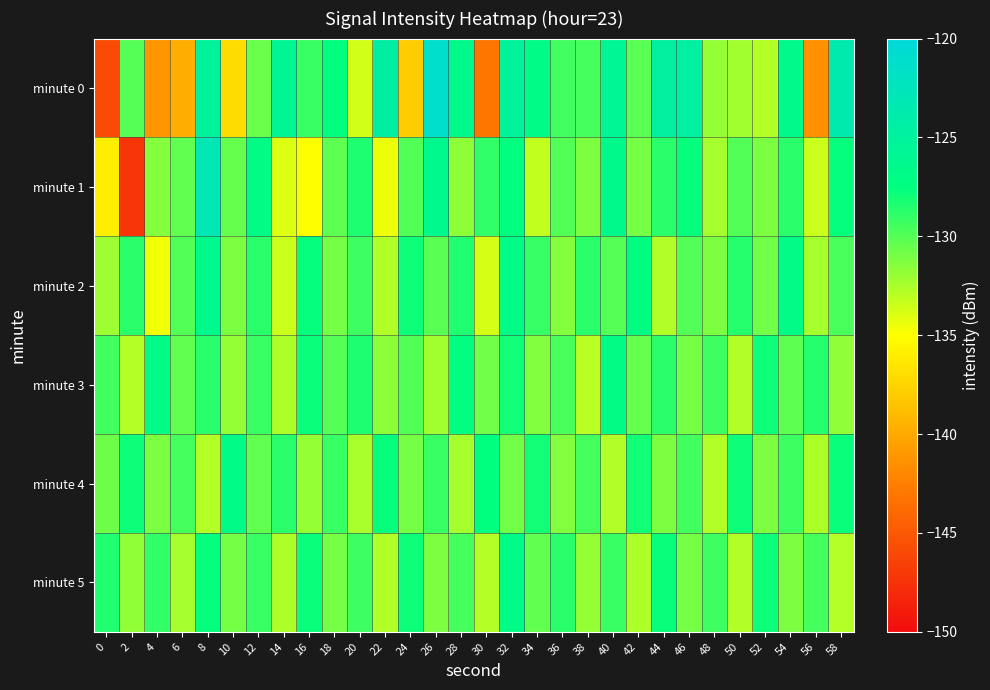

Reading right to left, transcribe all the data shown in this chart.

minute 0: 58=-123.6	56=-141.4	54=-126.6	52=-132.9	50=-132.3	48=-131.9	46=-124.6	44=-124.8	42=-130.1	40=-125.8	38=-129.6	36=-129.4	34=-126.9	32=-125.3	30=-143.0	28=-126.5	26=-121.1	24=-137.9	22=-124.4	20=-133.7	18=-127.5	16=-129.2	14=-126.0	12=-130.6	10=-137.1	8=-125.2	6=-139.7	4=-141.2	2=-130.1	0=-145.8
minute 1: 58=-127.7	56=-133.5	54=-128.8	52=-131.2	50=-129.9	48=-132.3	46=-127.7	44=-128.8	42=-131.0	40=-126.5	38=-131.2	36=-129.9	34=-133.2	32=-127.5	30=-128.9	28=-131.7	26=-126.4	24=-129.9	22=-134.5	20=-128.3	18=-130.3	16=-135.1	14=-134.0	12=-127.1	10=-130.5	8=-123.0	6=-130.3	4=-131.4	2=-147.3	0=-136.0
minute 2: 58=-129.7	56=-132.3	54=-127.0	52=-130.8	50=-128.6	48=-131.2	46=-129.9	44=-132.7	42=-127.3	40=-130.0	38=-128.8	36=-131.5	34=-129.1	32=-126.9	30=-133.8	28=-128.5	26=-130.1	24=-127.9	22=-132.7	20=-129.3	18=-131.0	16=-127.7	14=-133.5	12=-128.8	10=-131.2	8=-126.5	6=-129.9	4=-134.6	2=-128.8	0=-132.1
minute 3: 58=-131.8	56=-128.6	54=-130.2	52=-127.9	50=-132.7	48=-129.3	46=-131.0	44=-128.8	42=-130.5	40=-127.1	38=-132.9	36=-129.7	34=-131.3	32=-128.0	30=-130.8	28=-127.5	26=-132.2	24=-129.9	22=-131.7	20=-128.3	18=-130.0	16=-127.8	14=-132.6	12=-129.2	10=-131.9	8=-128.7	6=-130.3	4=-127.0	2=-132.8	0=-129.5
minute 4: 58=-127.8	56=-132.6	54=-129.4	52=-131.1	50=-127.9	48=-132.7	46=-129.4	44=-131.2	42=-128.0	40=-132.8	38=-129.5	36=-131.3	34=-128.1	32=-130.8	30=-127.6	28=-132.4	26=-129.1	24=-130.9	22=-127.7	20=-132.5	18=-129.2	16=-131.9	14=-128.7	12=-130.3	10=-127.0	8=-132.8	6=-129.6	4=-131.2	2=-127.9	0=-130.7
minute 5: 58=-132.8	56=-129.6	54=-131.2	52=-127.9	50=-132.7	48=-129.3	46=-131.0	44=-127.8	42=-132.6	40=-129.2	38=-131.9	36=-128.7	34=-130.3	32=-127.0	30=-132.8	28=-129.6	26=-131.2	24=-127.9	22=-132.7	20=-129.3	18=-131.0	16=-127.8	14=-132.6	12=-129.2	10=-130.9	8=-127.7	6=-132.3	4=-129.0	2=-131.8	0=-128.5